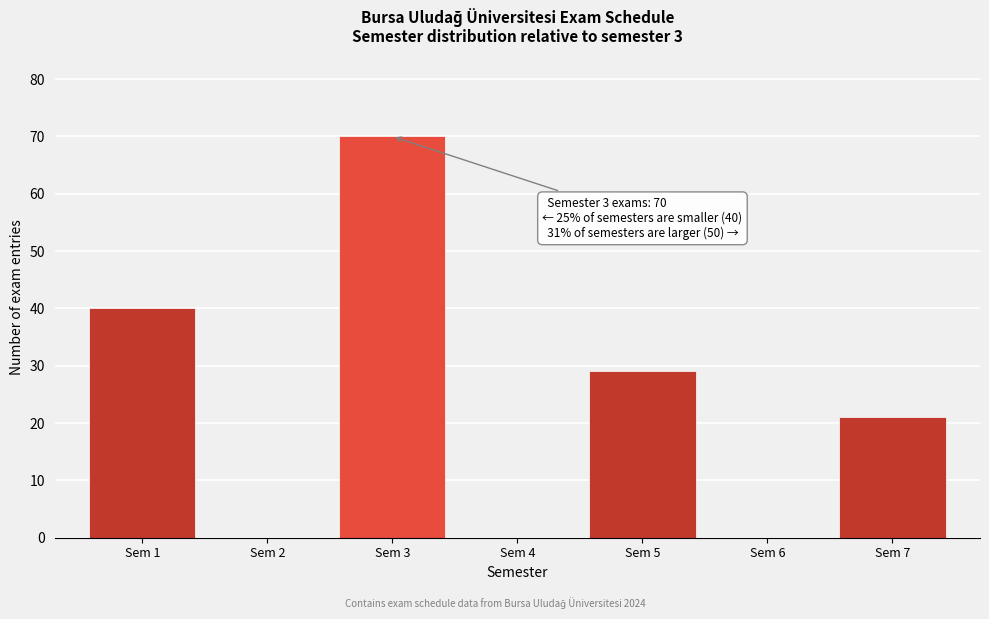

Reading left to right, extract all data points from this chart.

Sem 1=40	Sem 2=0	Sem 3=70	Sem 4=0	Sem 5=29	Sem 6=0	Sem 7=21